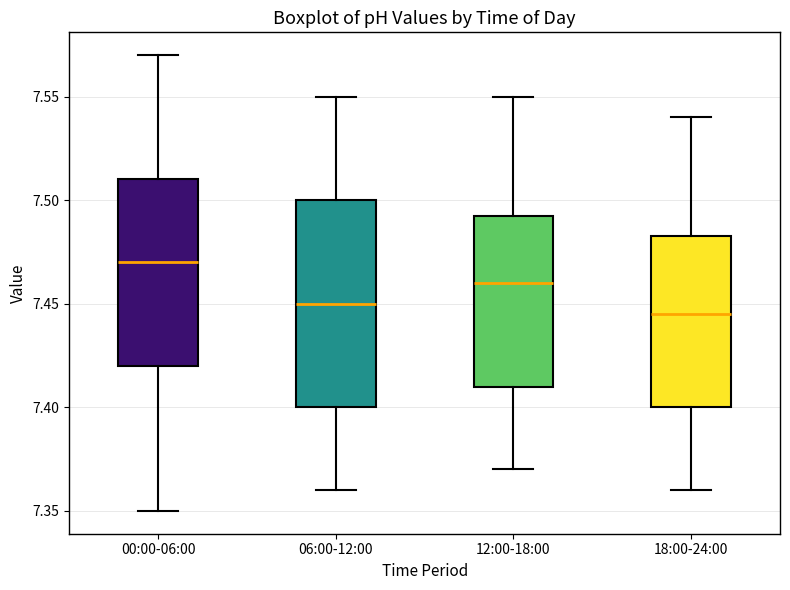

Where does the median line of the box for 18:00-24:00 sit on the y-axis? The values are not printed on the chart, so give them approximately, as read against the axis.

7.445